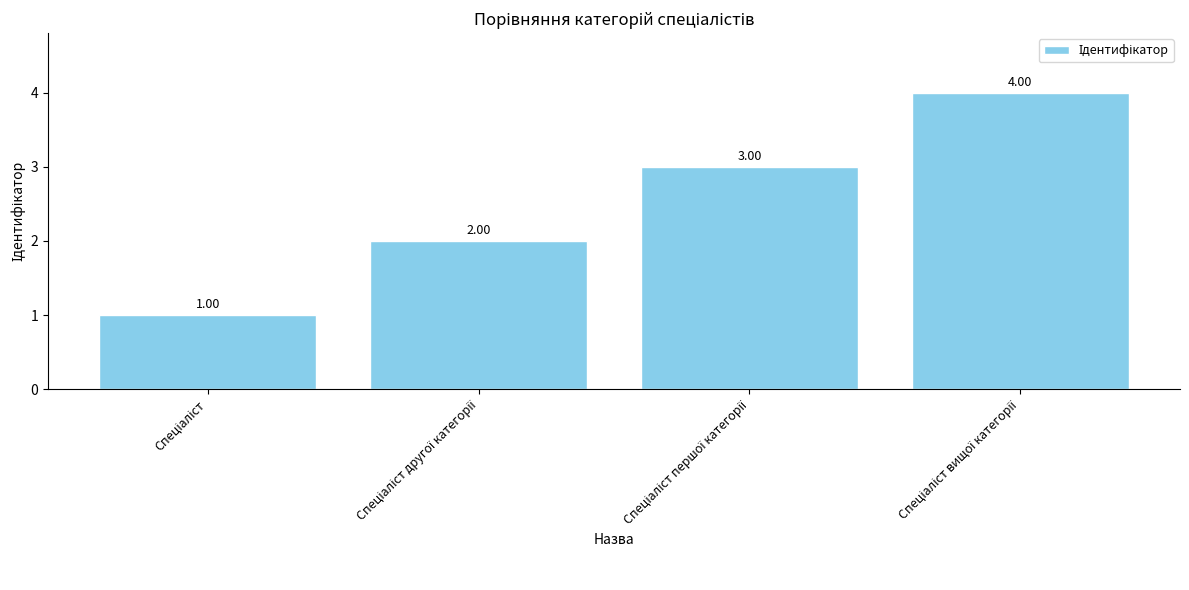

Reading left to right, list all the values displayed in this chart.

1	2	3	4